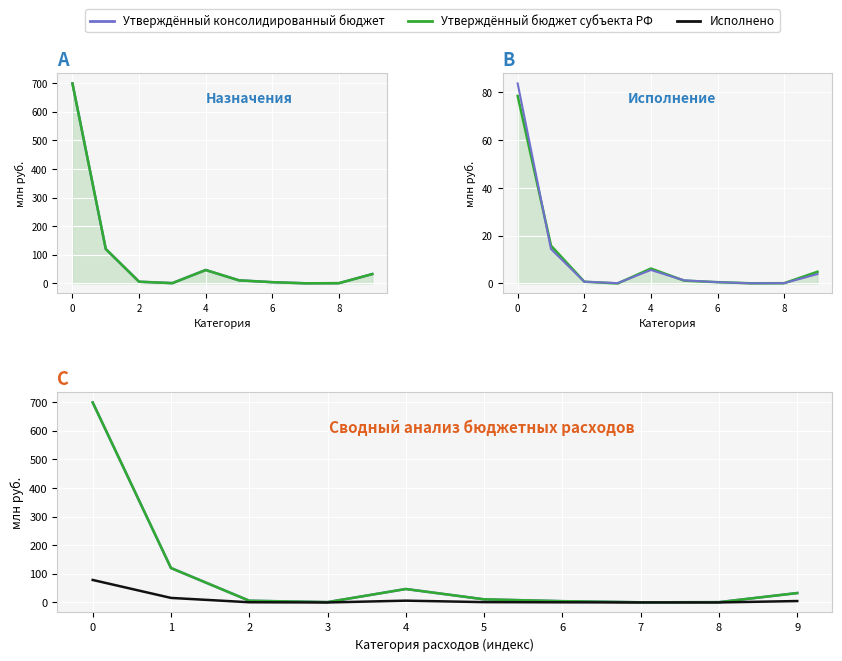

True or false: Плановый уровень and Утвержденный бюджет субъекта РФ cross at least once.

False